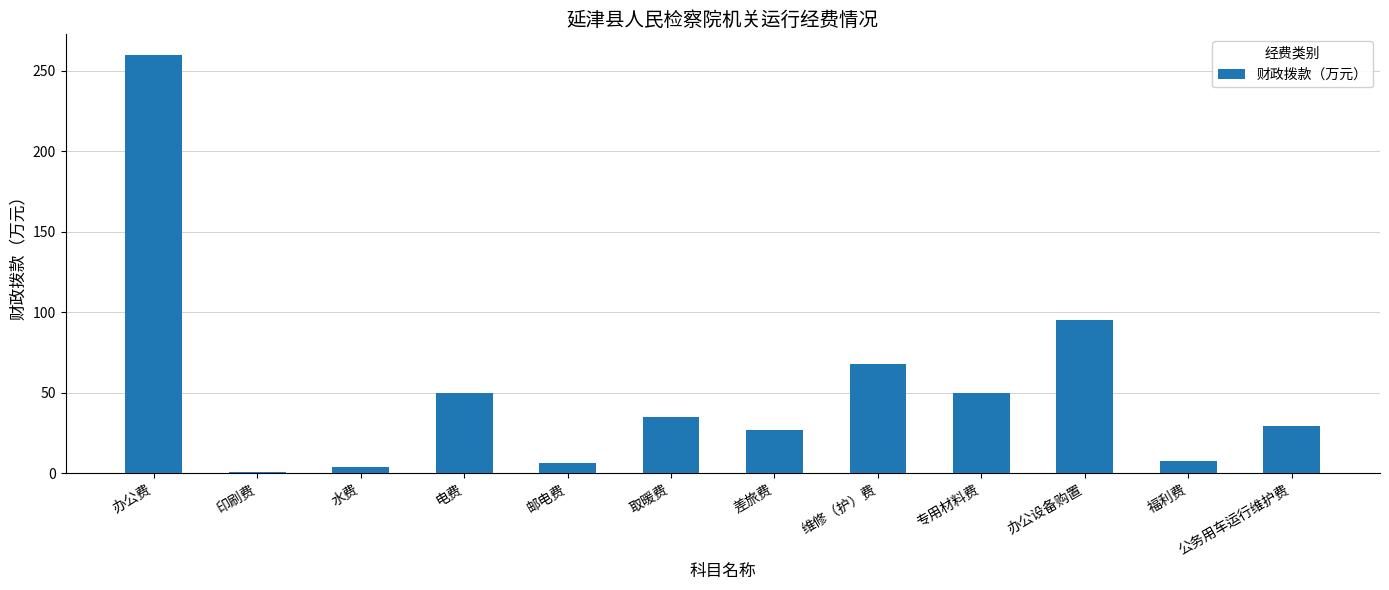

What is the average value?

52.7